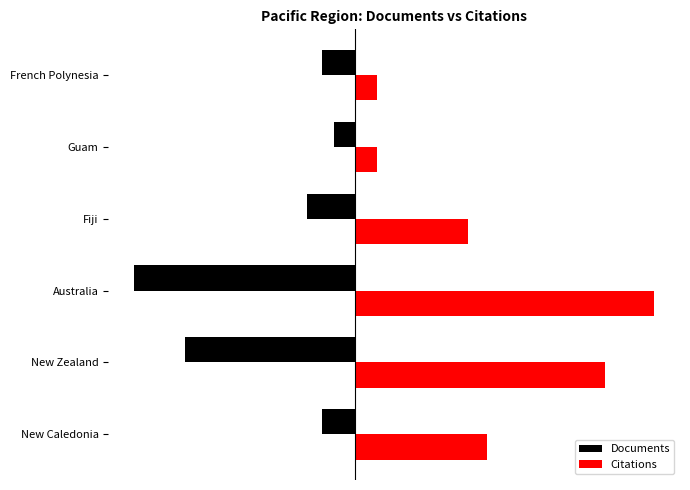

What are all the series names shown in the legend?

Documents, Citations